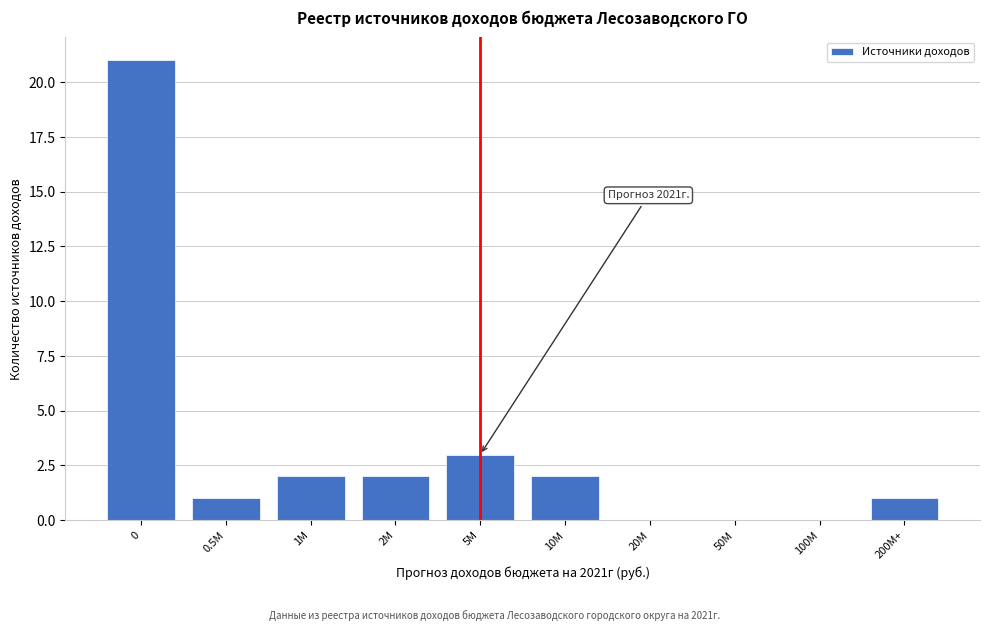

Reading left to right, list all the values displayed in this chart.

0=21	0.5M=1	1M=2	2M=2	5M=3	10M=2	20M=0	50M=0	100M=0	200M+=1